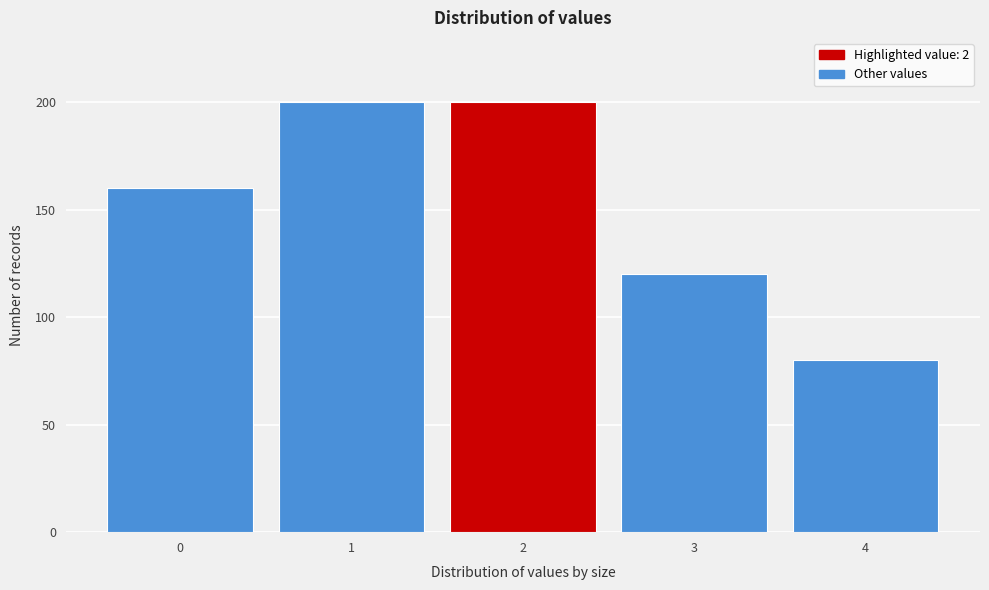

Reading left to right, what are all the values shown in this chart?

160	200	200	120	80